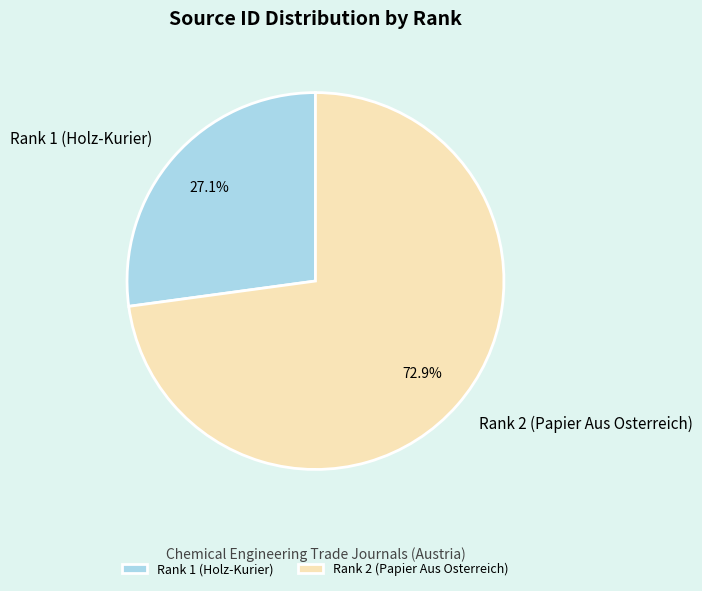

Approximately how many times larger is the value at Rank 2 (Papier Aus Osterreich) compared to Rank 1 (Holz-Kurier)?

2.7